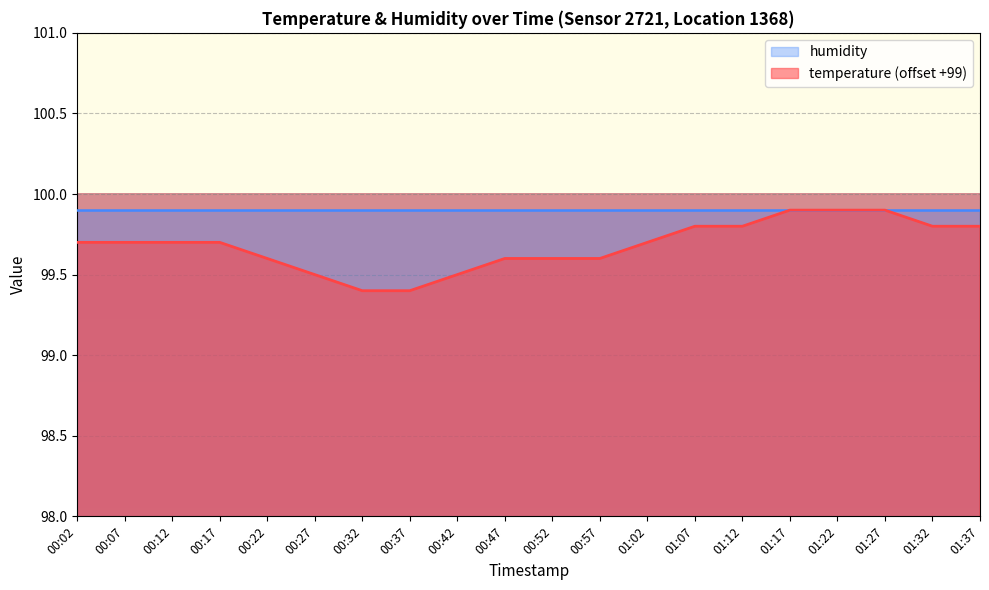

What position from the right is 01:07?

7